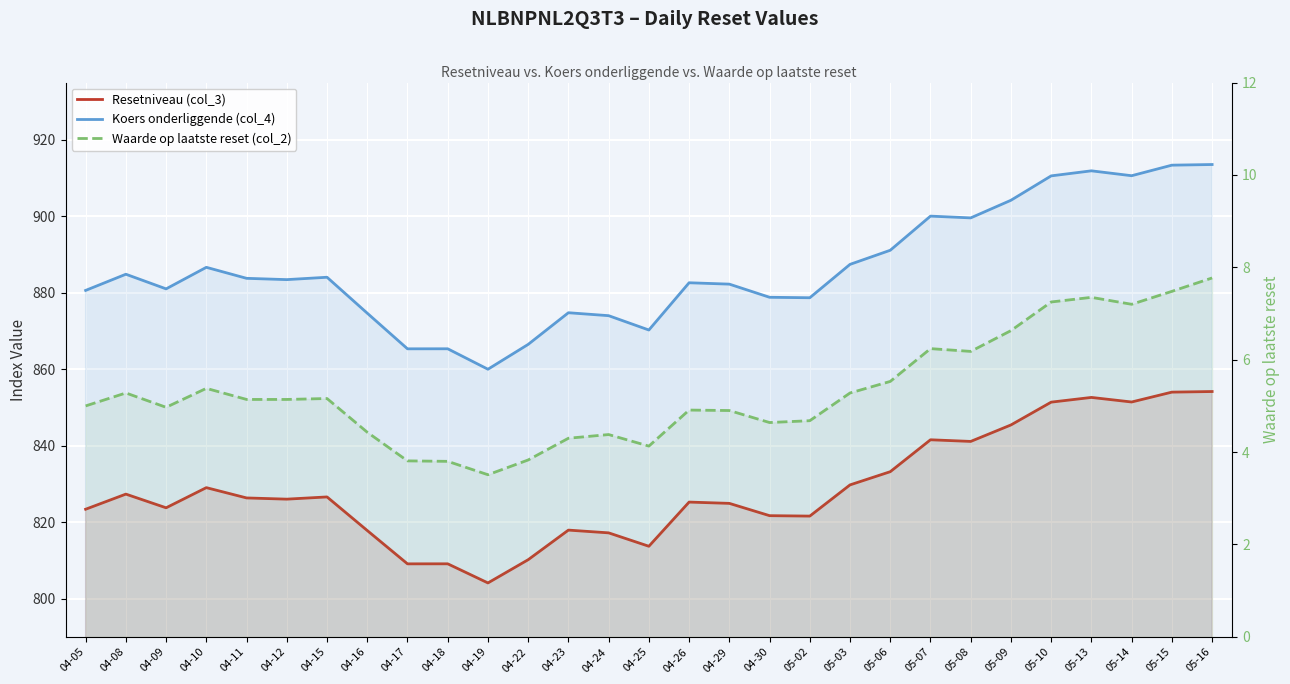

How many data points in Resetniveau (col_3) are above 826?

15